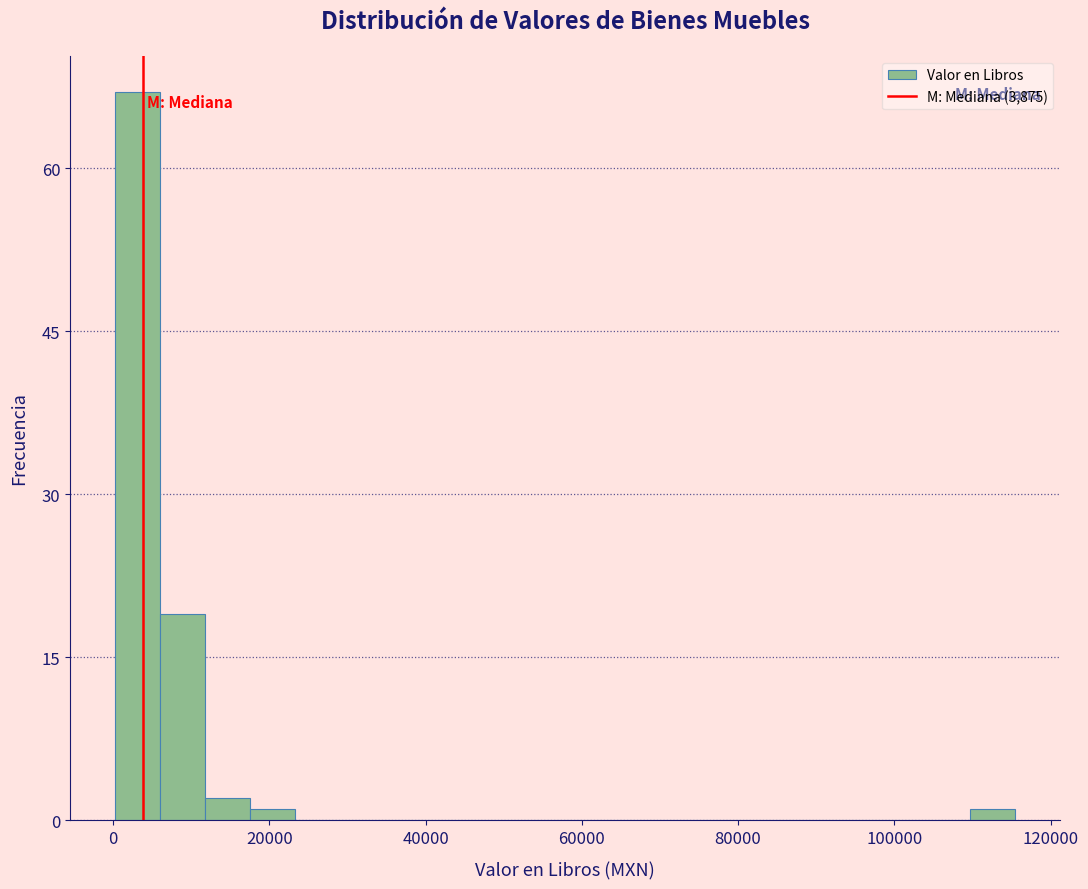

Read against the x-axis, roughly where is the centre of the tallest bar?

4000